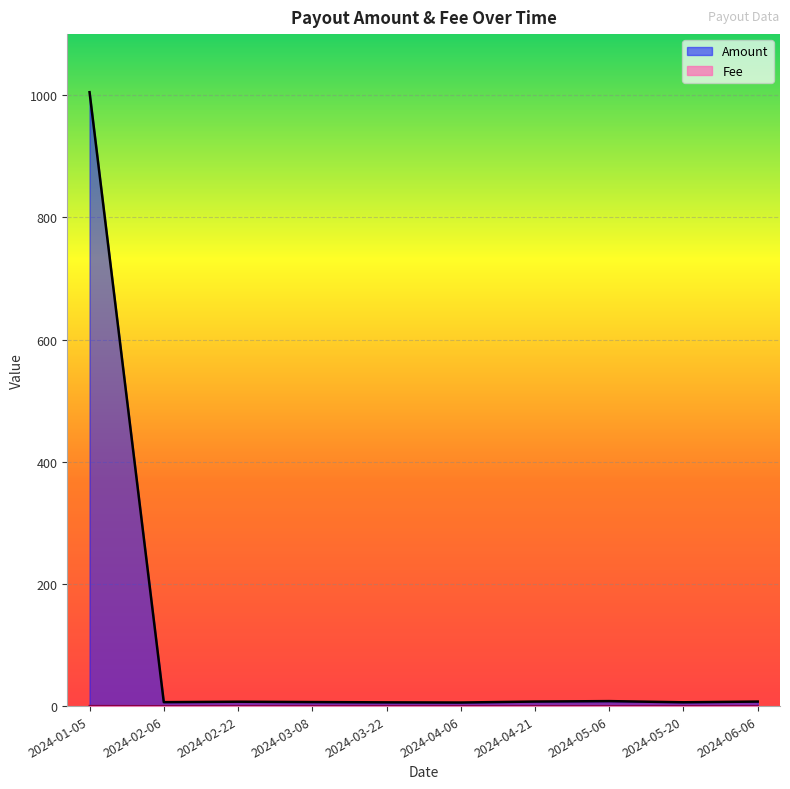

Between 2024-01-05 and 2024-03-22, which series saw the biggest shift?

Amount